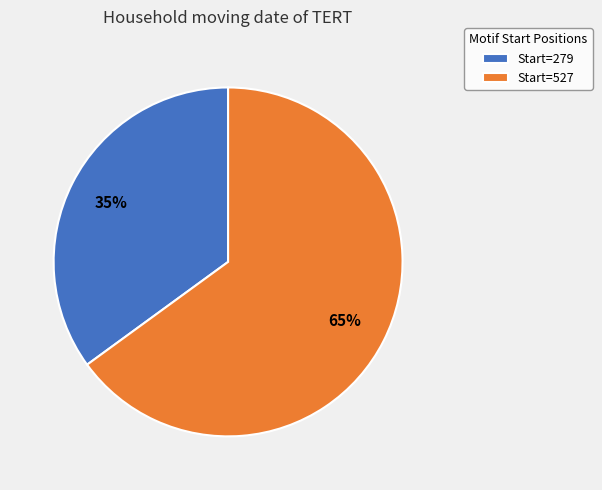

Does any single category account for the majority?

Yes